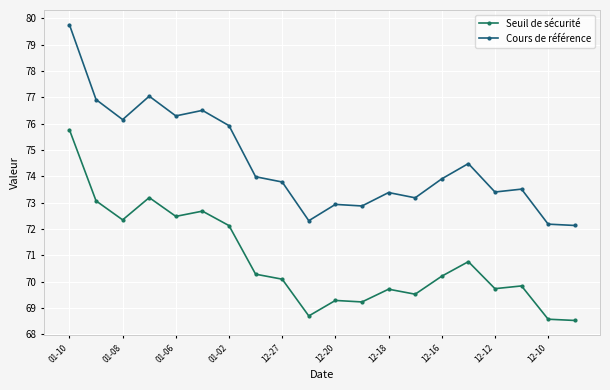

How many categories are shown in the chart?

20